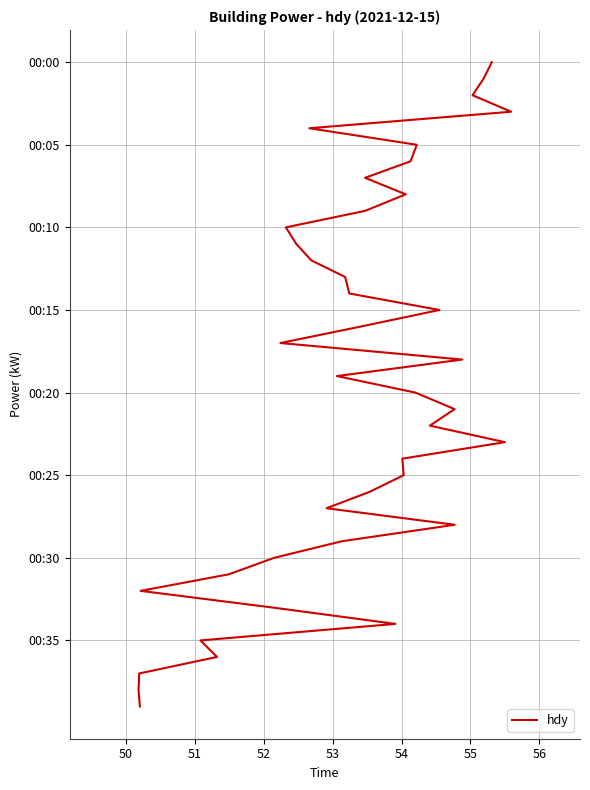

Is it true that the value at 29 is 51?

False